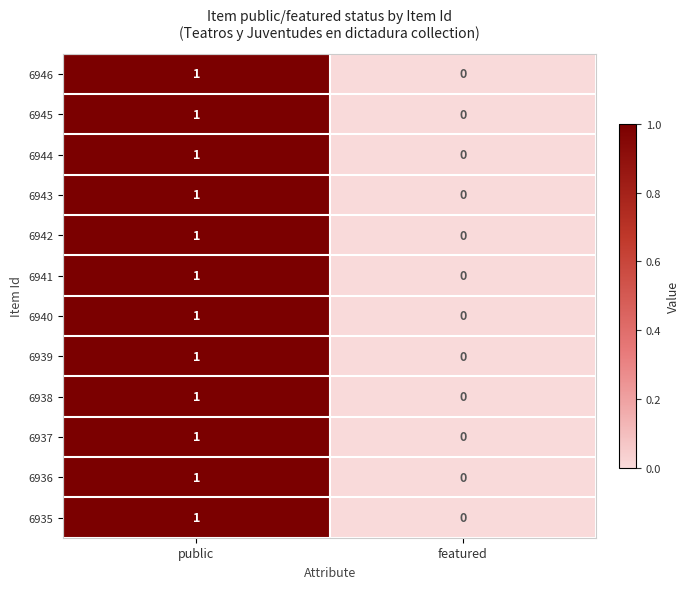

At which label is 6939 closest to 0?

featured